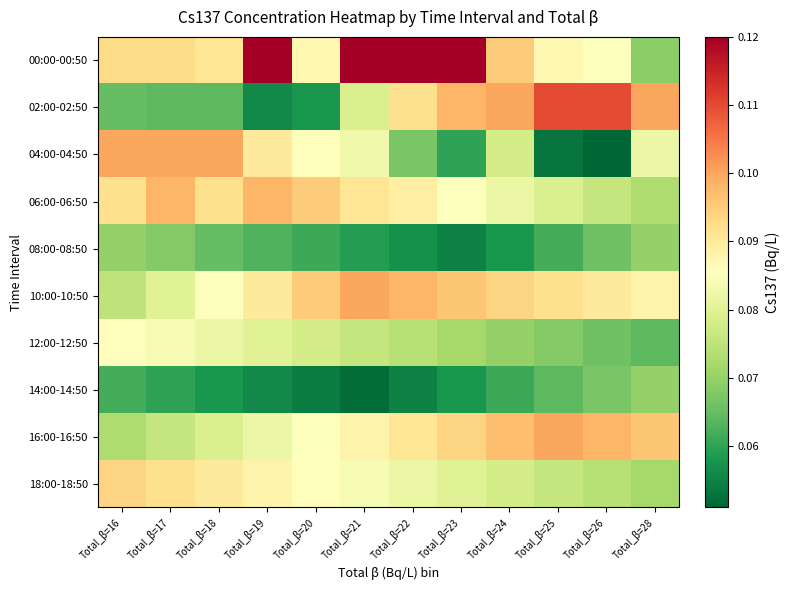

Which series has the largest total across all categories?

00:00-00:50